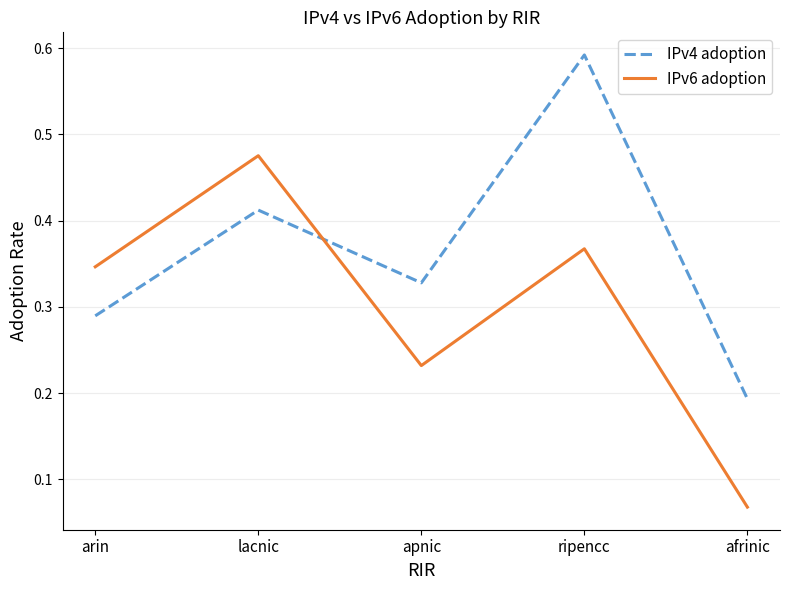

Which label corresponds to the smallest value in the chart?

afrinic